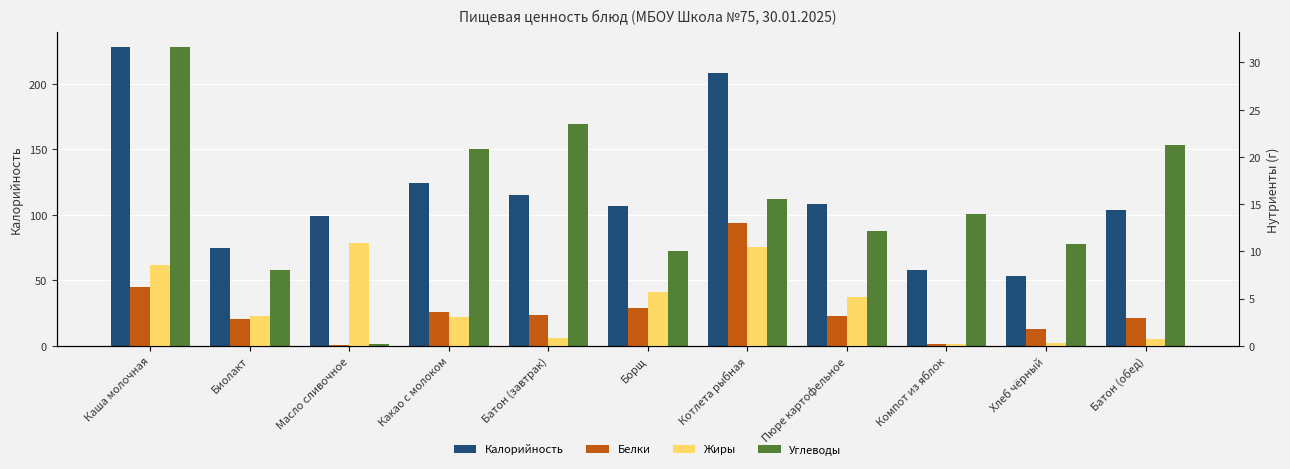

What is the minimum value for Углеводы?

0.2